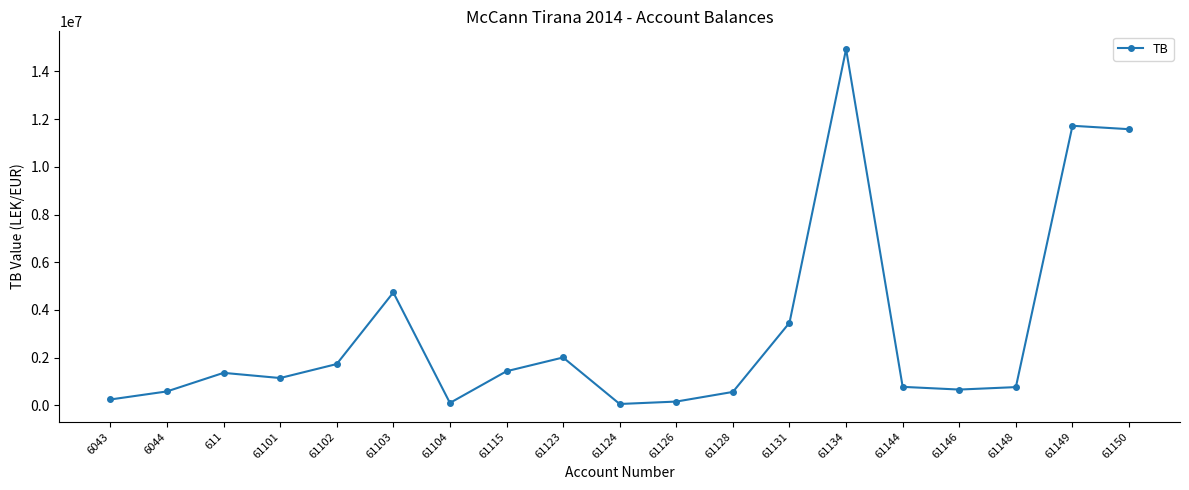

True or false: there are more than 0 points higher than both neighbors.

True